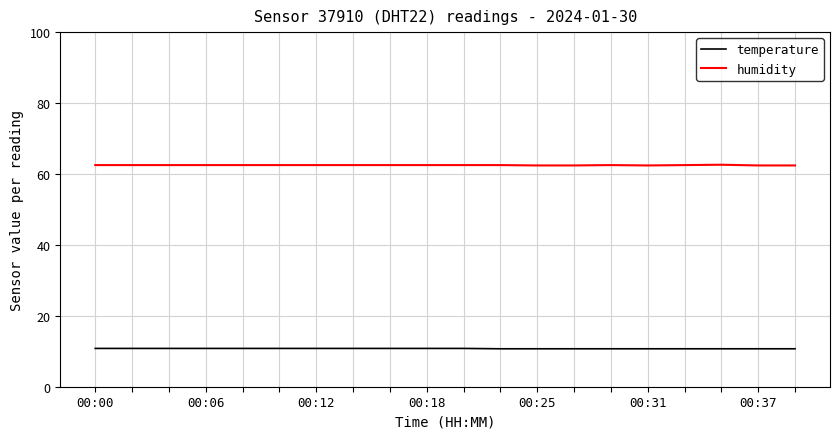

What is the maximum value shown in the chart?

62.6